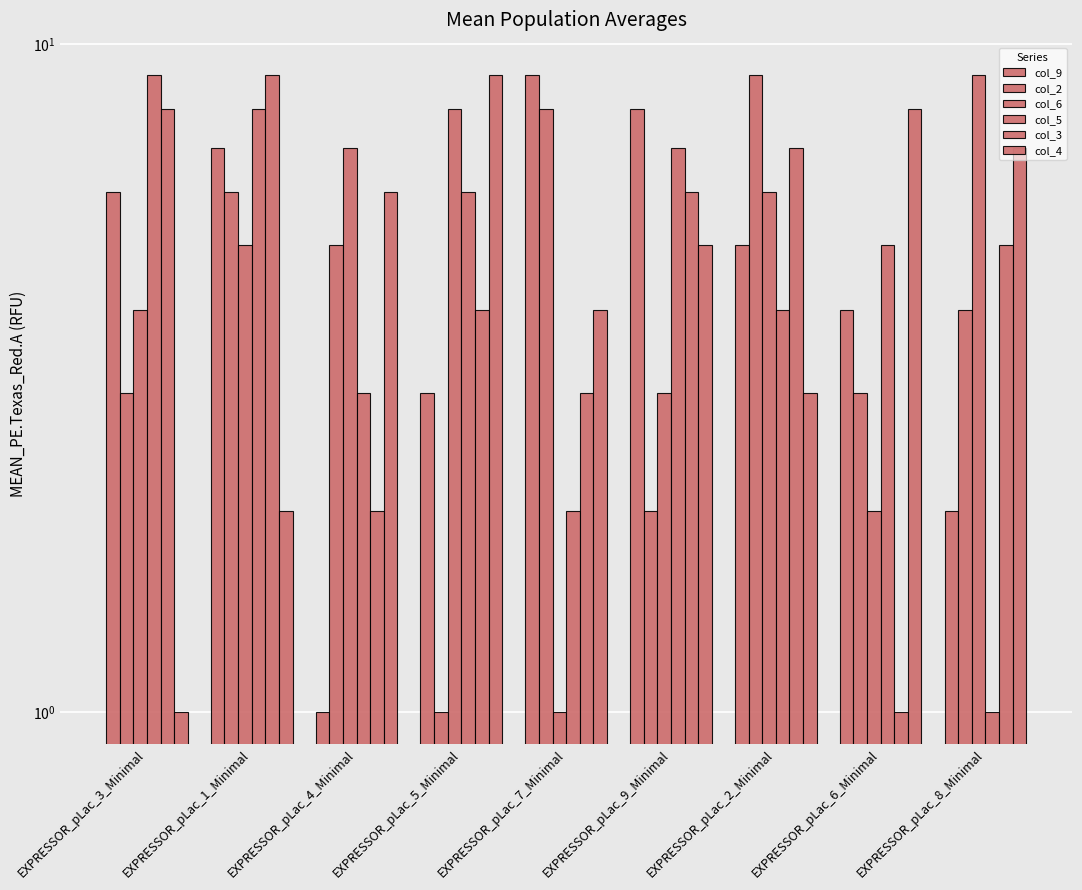

Rank the categories by col_2 value from lowest to highest.

EXPRESSOR_pLac_5_Minimal, EXPRESSOR_pLac_9_Minimal, EXPRESSOR_pLac_3_Minimal, EXPRESSOR_pLac_6_Minimal, EXPRESSOR_pLac_8_Minimal, EXPRESSOR_pLac_4_Minimal, EXPRESSOR_pLac_1_Minimal, EXPRESSOR_pLac_7_Minimal, EXPRESSOR_pLac_2_Minimal